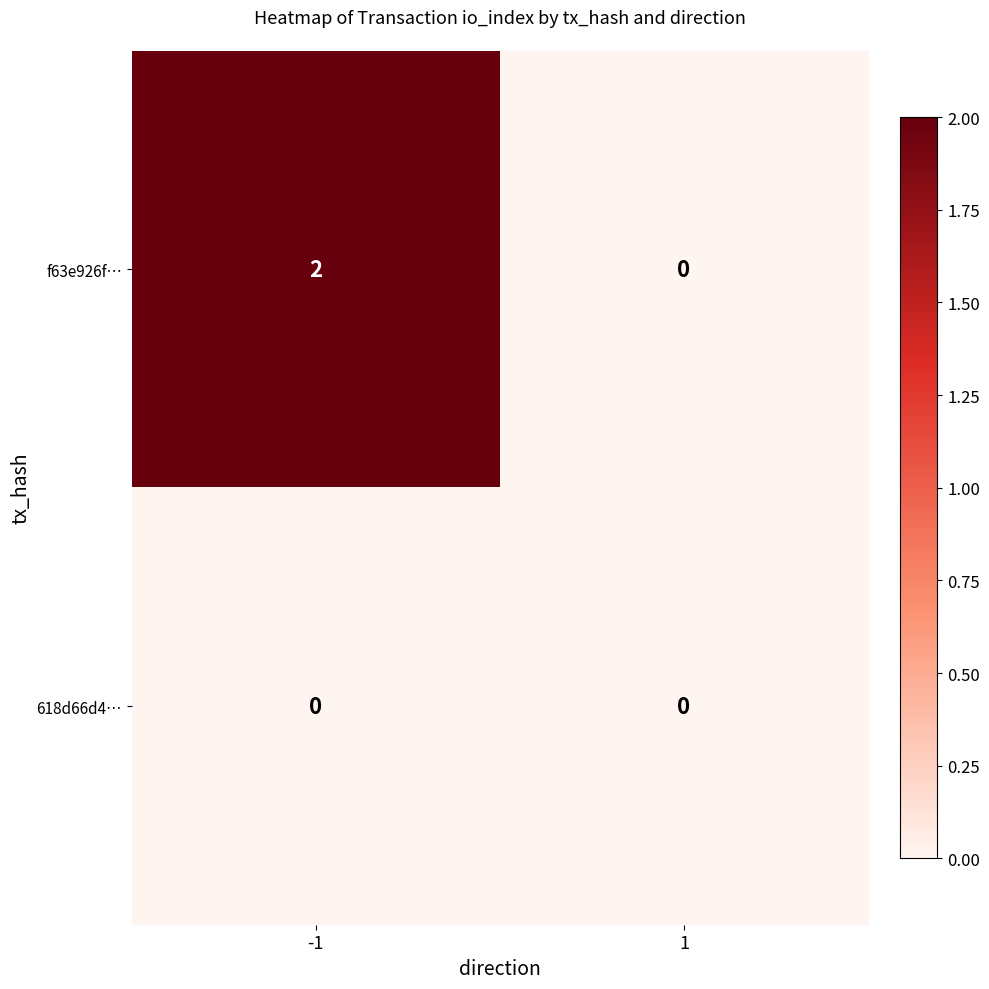

List the series in order of their overall mean, highest first.

f63e926f…, 618d66d4…